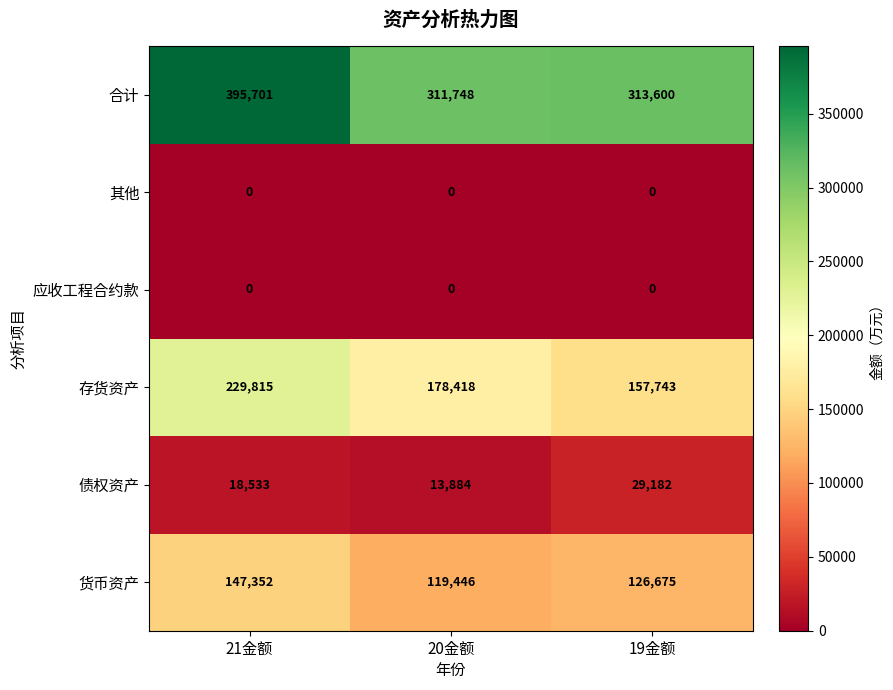

How many 货币资产 values are between 119446 and 147352?

3